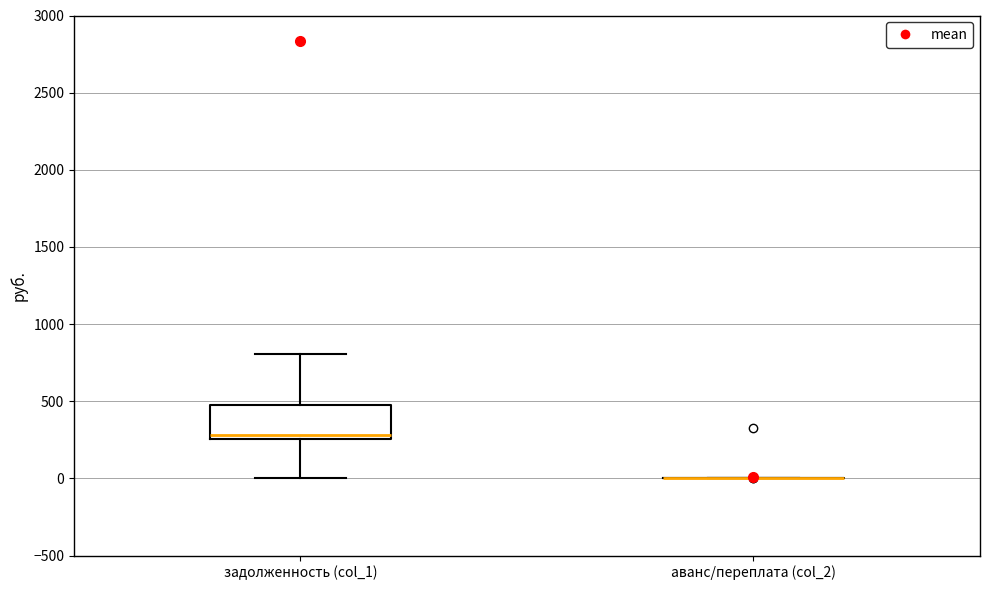

Where does the upper whisker of the box for задолженность (col_1) end on the y-axis? The values are not printed on the chart, so give them approximately, as read against the axis.

800